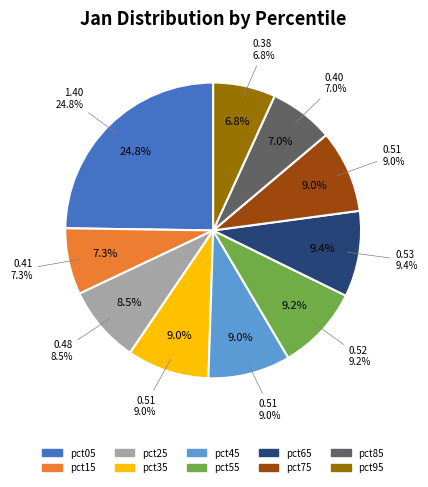

How many segments does this pie chart have?

10